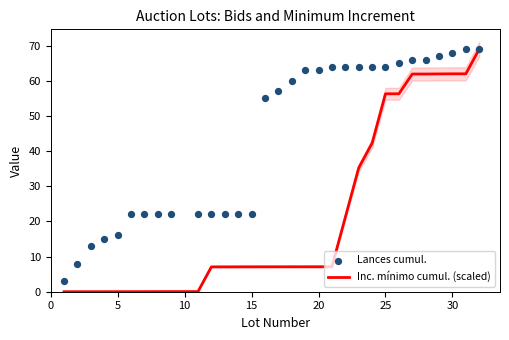

Which series contains the lowest Y value?

Inc. mínimo cumul. (scaled)